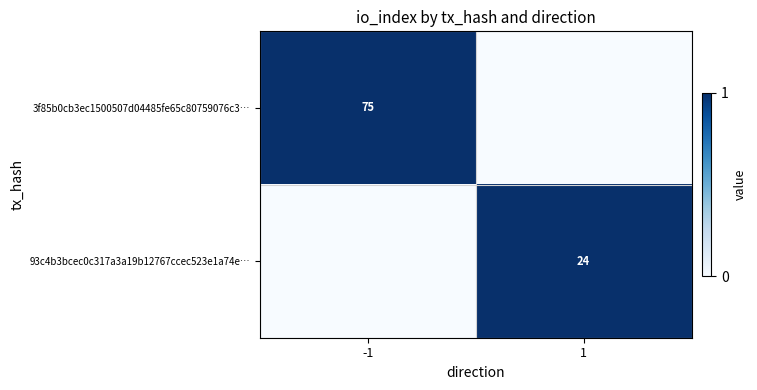

The value of 3f85b0cb3ec1500507d04485fe65c80759076c3… at -1 is 75. True or false?

True